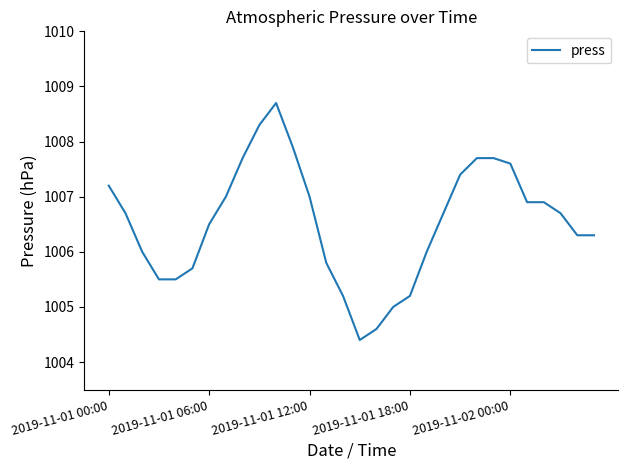

What is the maximum value shown in the chart?

1008.7